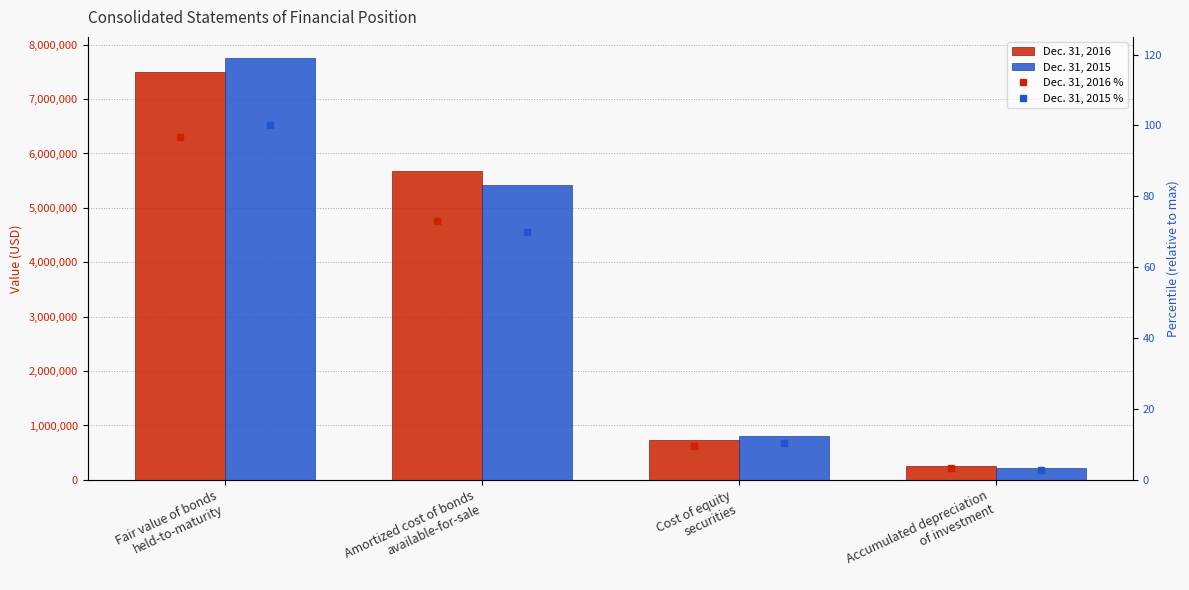

Which series has the largest range (max minus min)?

Dec. 31, 2015